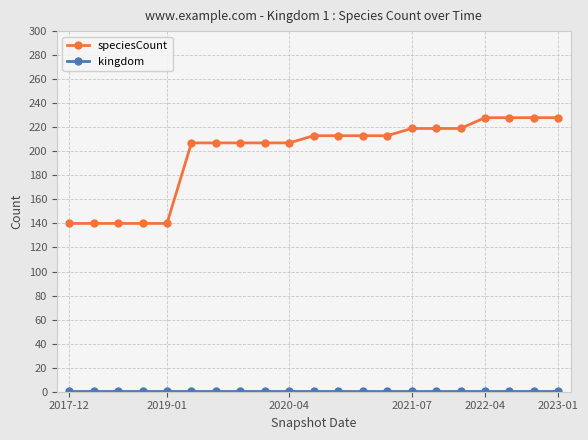

Which series has the widest spread of values?

speciesCount